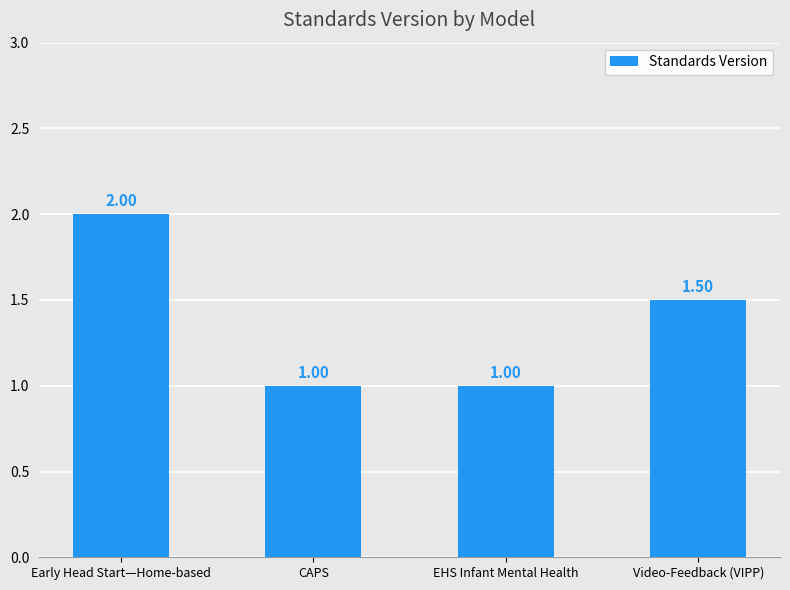

What is the change in value from CAPS to Video-Feedback (VIPP)?

+0.5